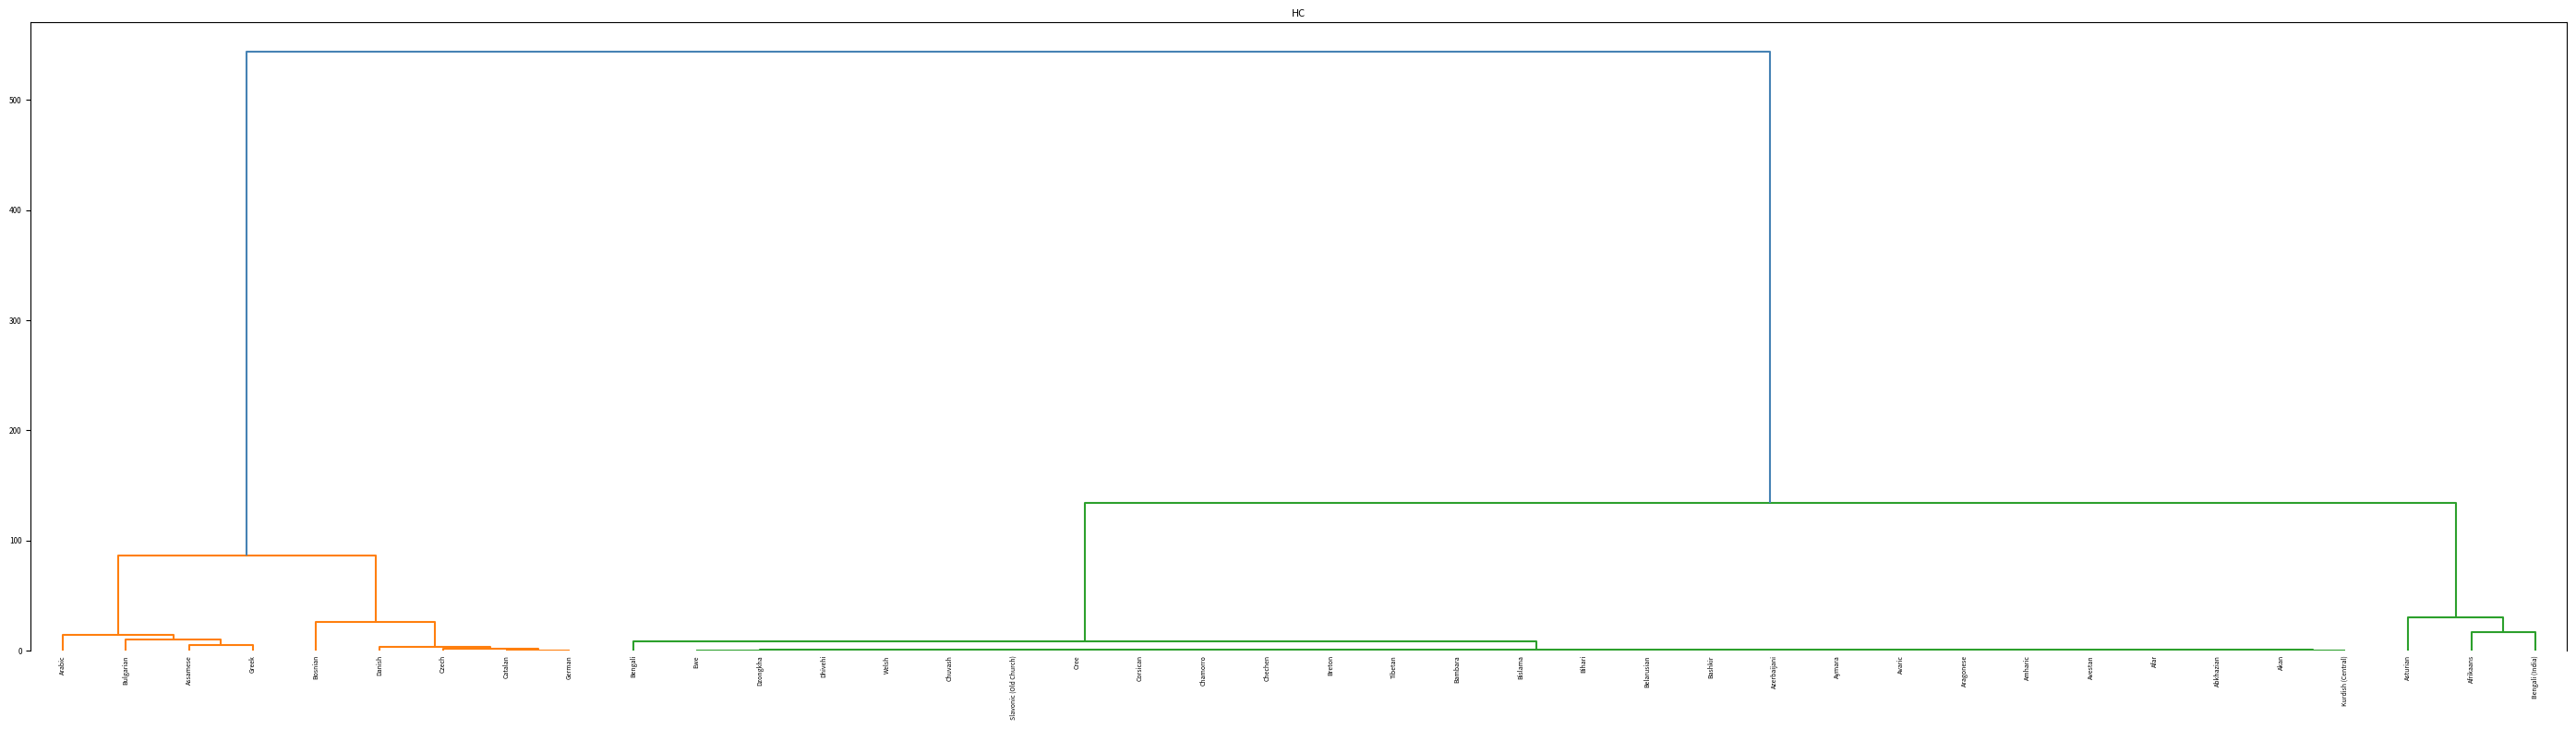

List the labels in order of translated_words_percent value, largest first.

8, 11, 9, 10, 6, 7, 12, 2, 1, 3, 5, 0, 4, 16, 31, 13, 14, 15, 17, 18, 19, 20, 21, 22, 23, 24, 25, 26, 27, 28, 29, 30, 32, 33, 34, 35, 36, 37, 38, 39